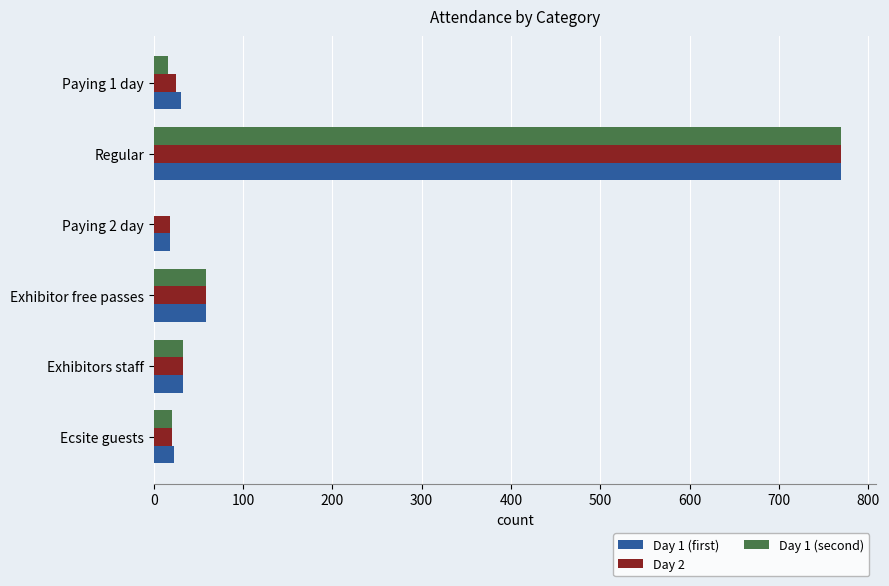

What is the total value across all series at Exhibitor free passes?

177